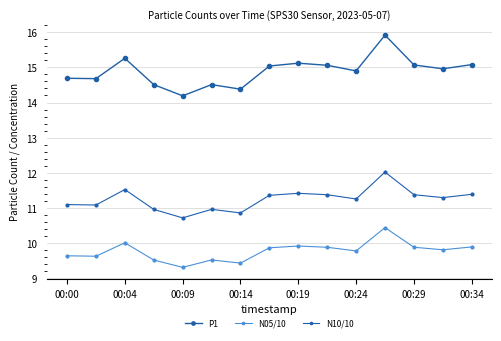

What is the value of the P1 point at the 1st from the left?

14.7